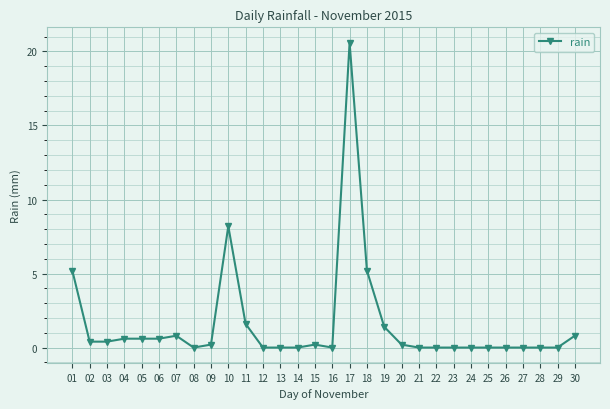

Where is the data nearest to the value 10?

10